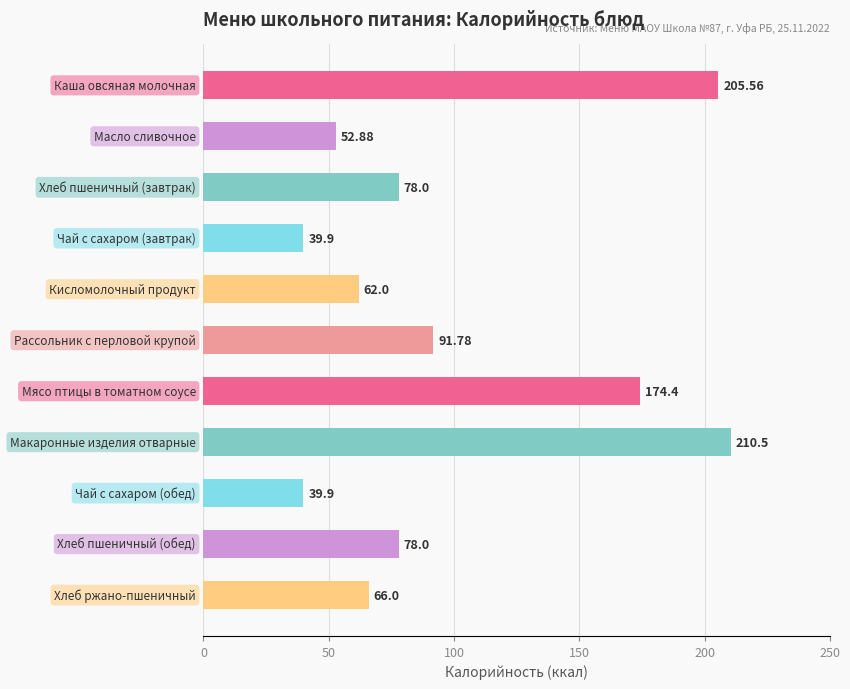

What is the difference between the second highest and second lowest values?

165.7